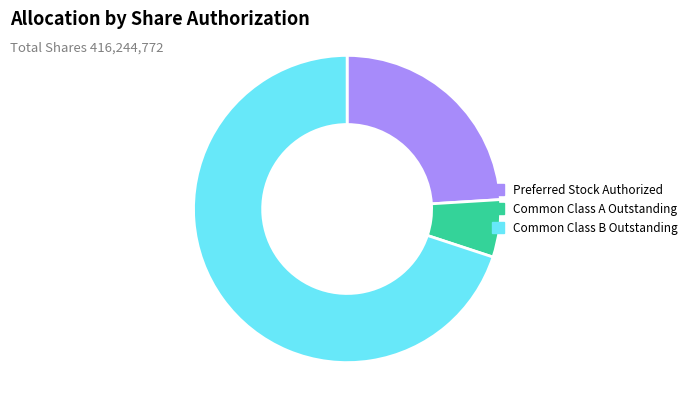

Which category has the biggest portion of the pie?

Common Class B Outstanding